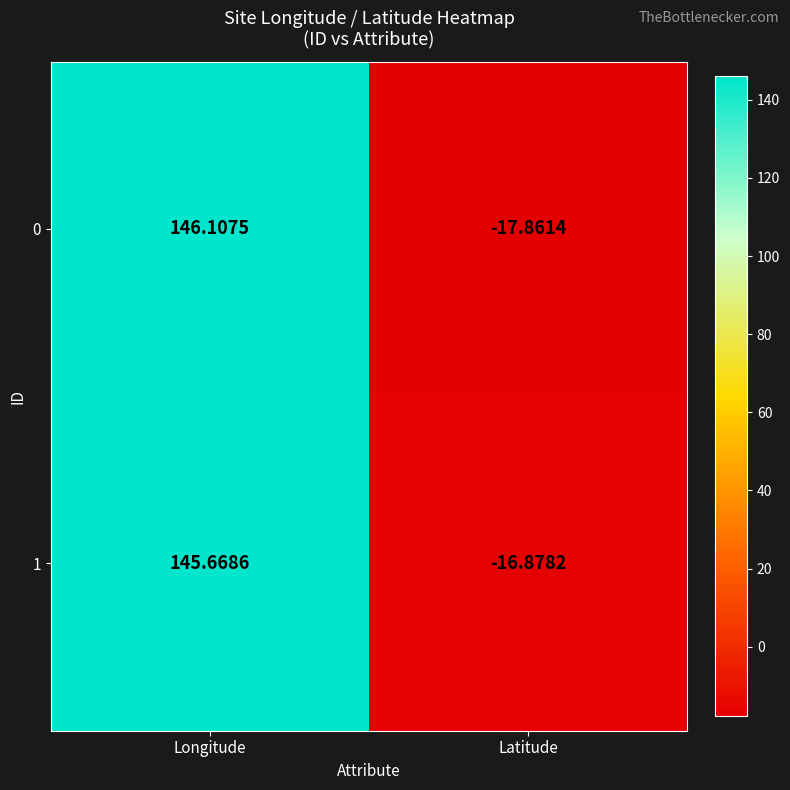

At which label does 0 reach its peak?

Longitude